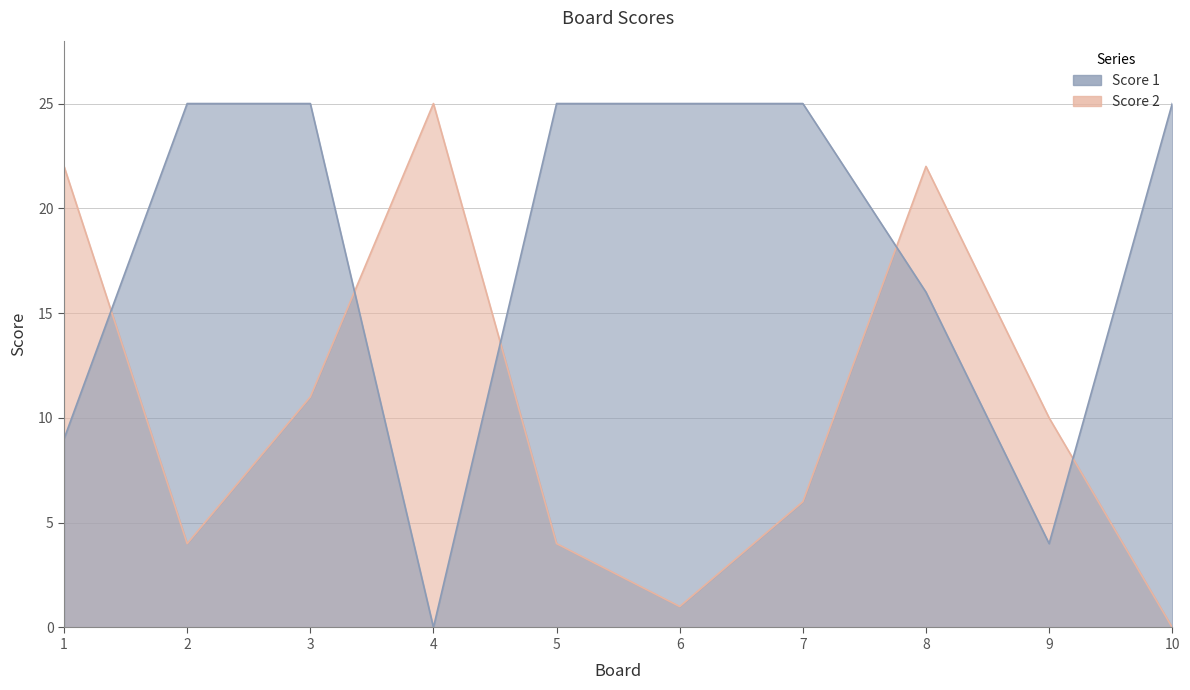

At which category is the sum across all series the highest?

8